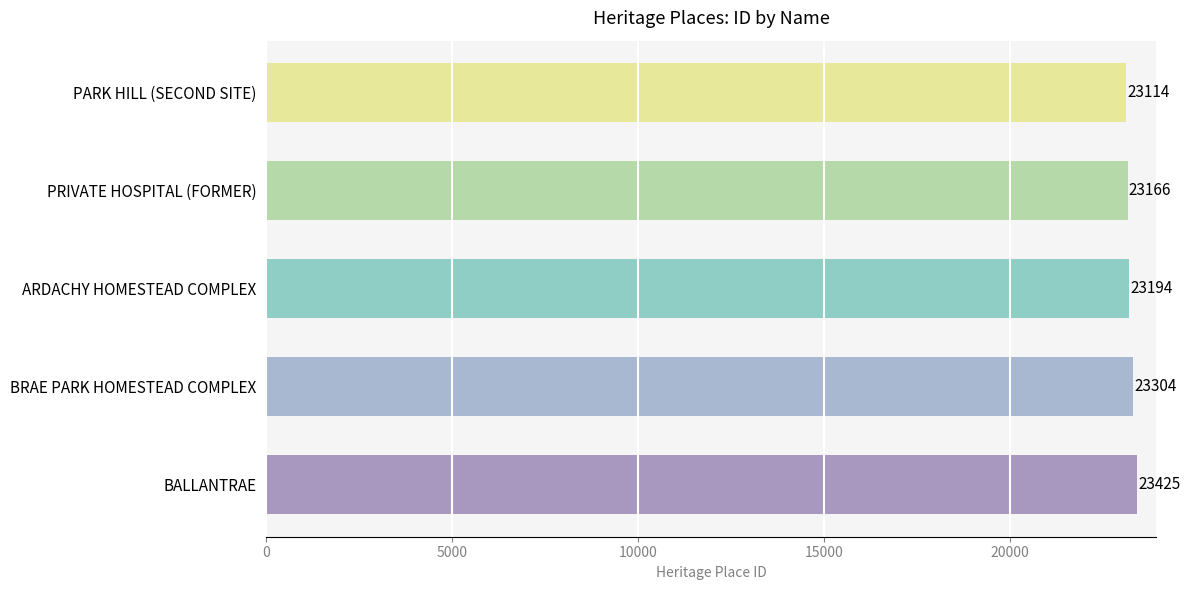

Are the bars grouped side by side (vs. stacked)?

No